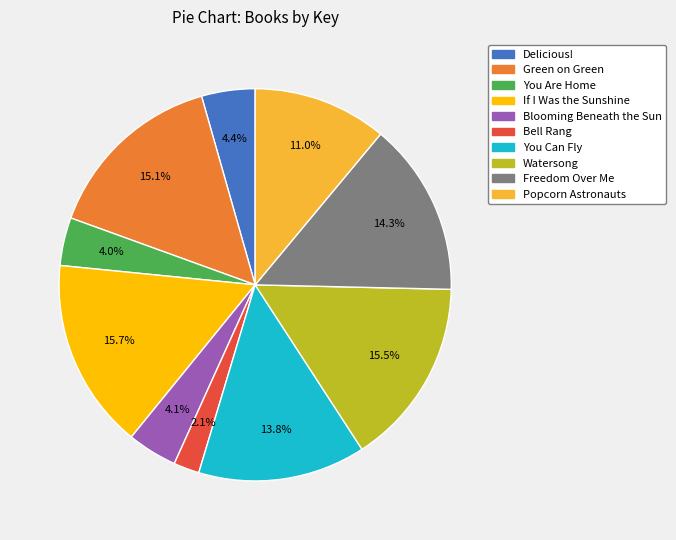

Is the sum of If I Was the Sunshine and Green on Green greater than half?

No